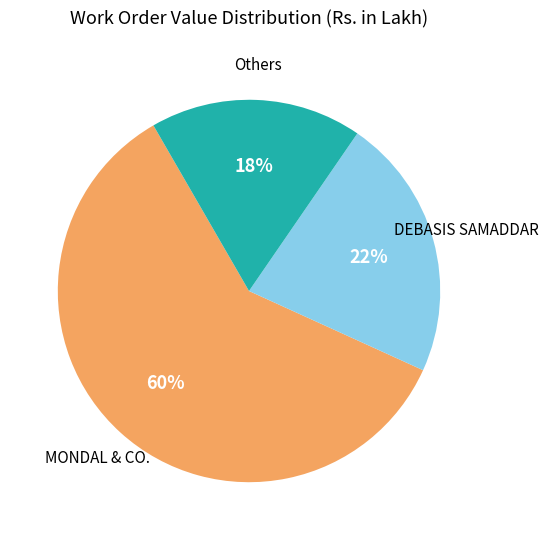

To the nearest percent, what is the difference between the largest and smallest slice percentages?

42%